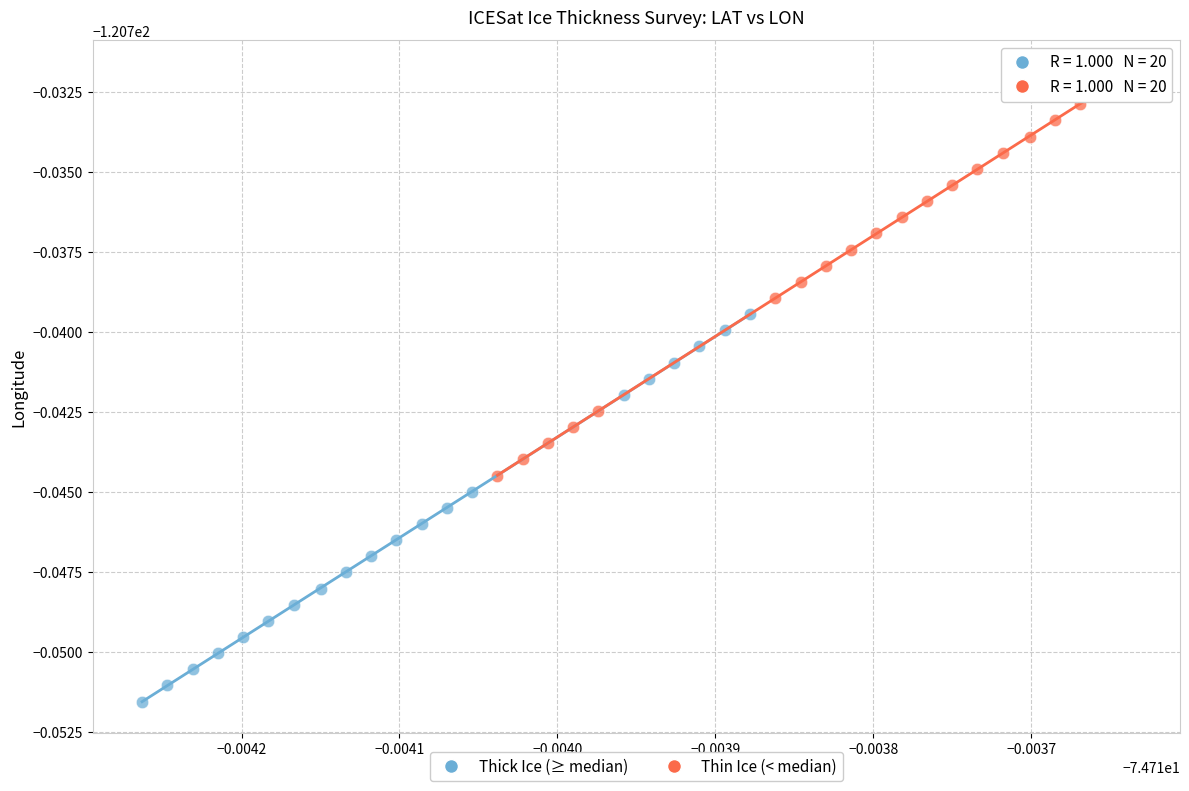

Which series has the largest Y range (max minus min)?

Thin Ice (< median)